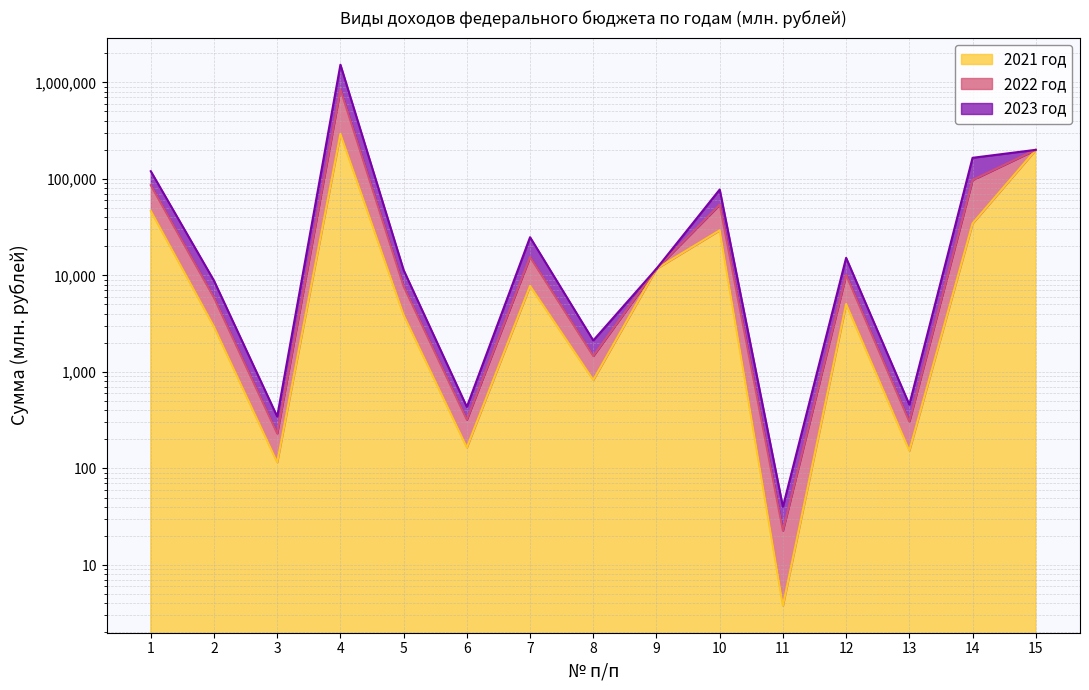

True or false: 2021 год and 2022 год intersect in this chart.

False